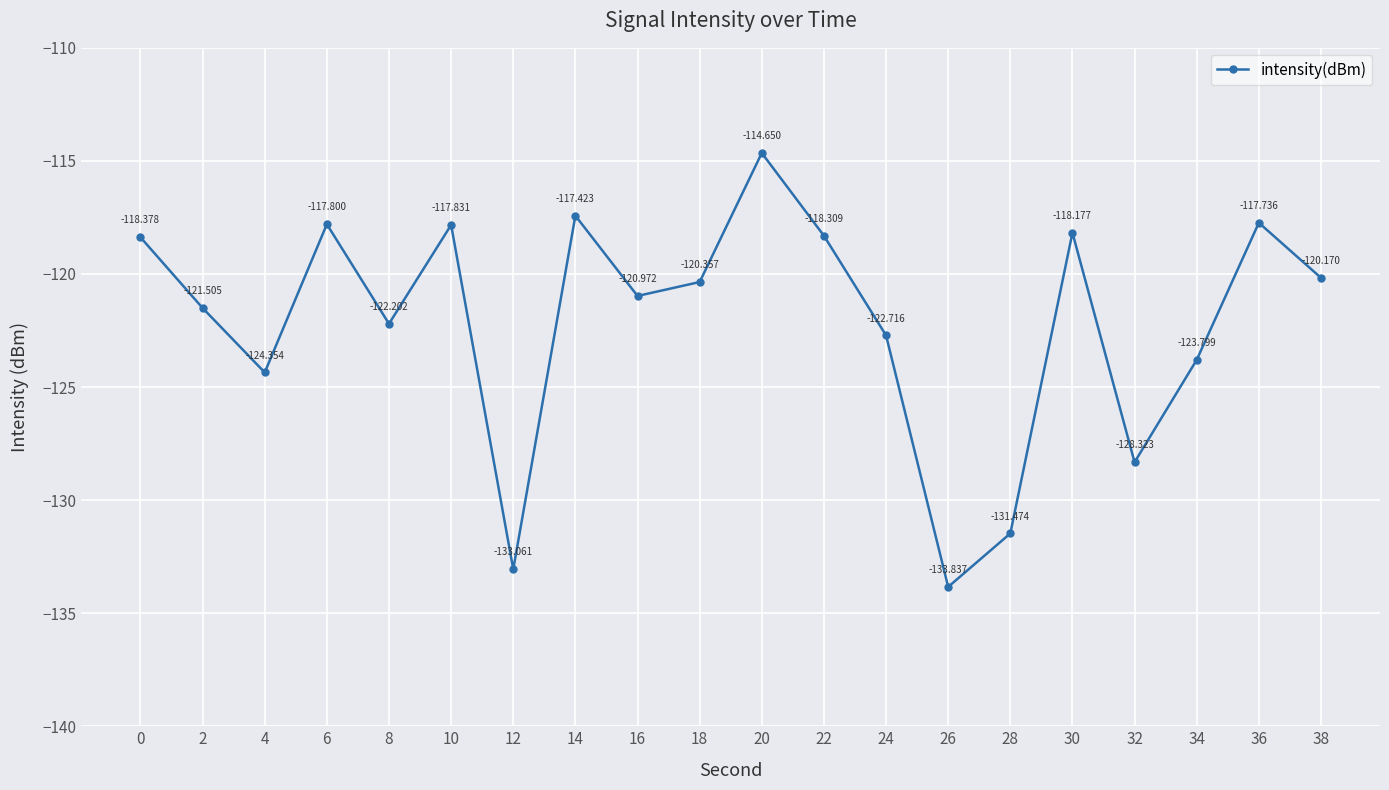

The value at 28 is -131.5. True or false?

True